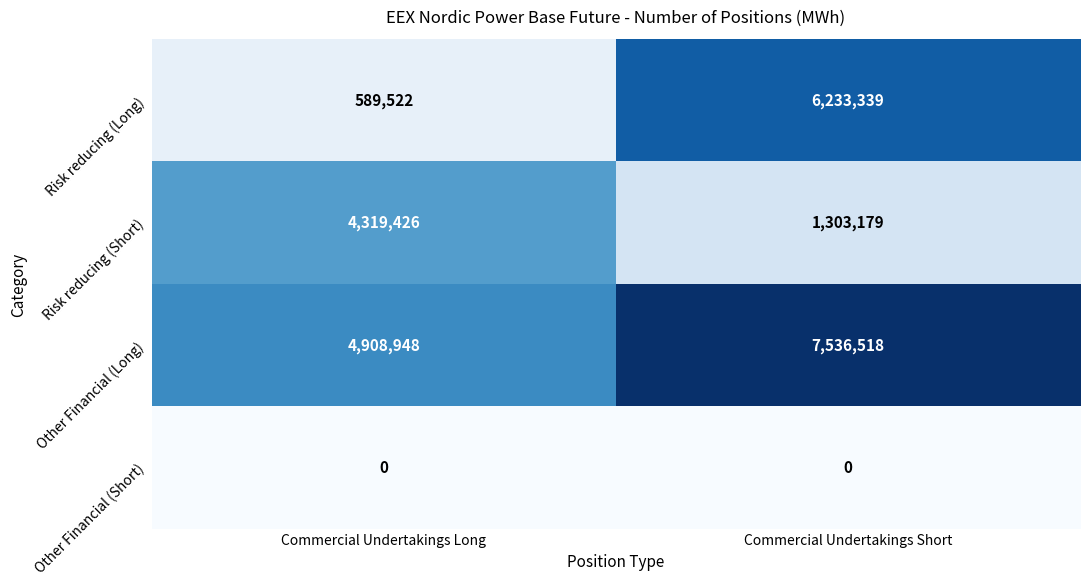

How many values in the Risk reducing (Short) series are below 4319426?

1